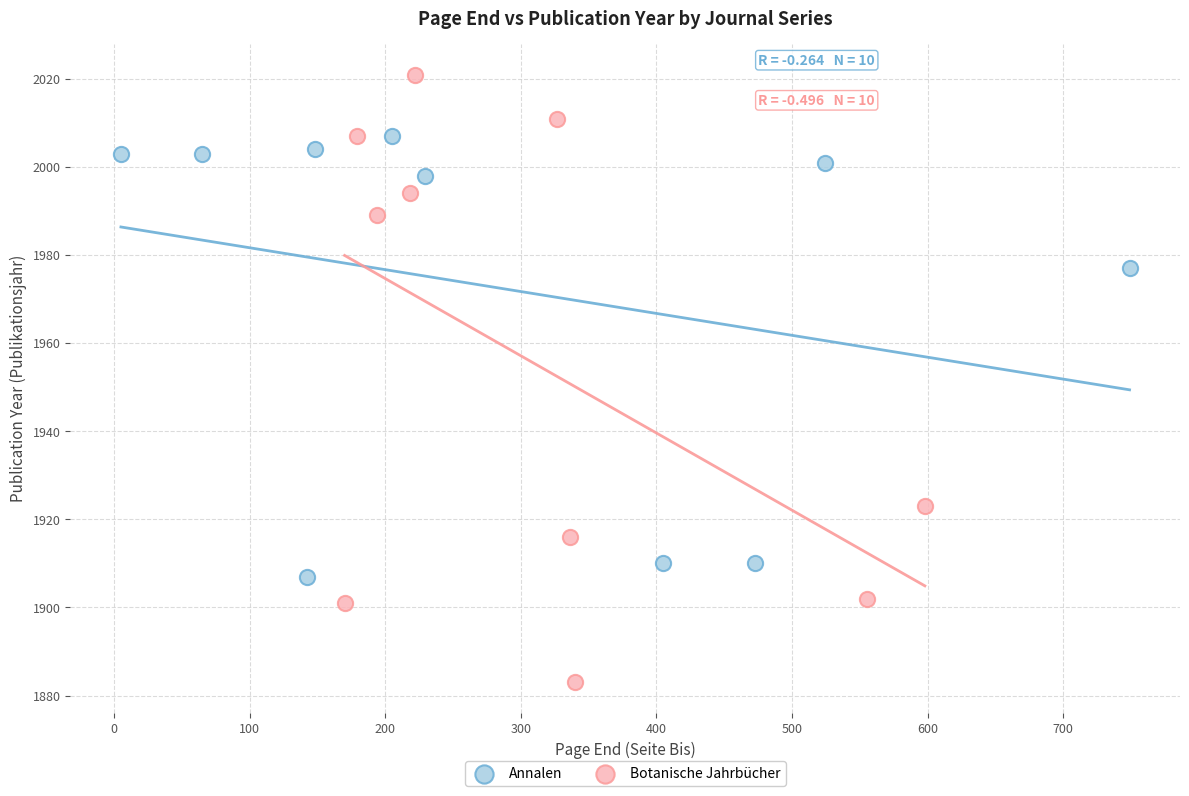

What are all the series names shown in the legend?

Annalen, Botanische Jahrbücher